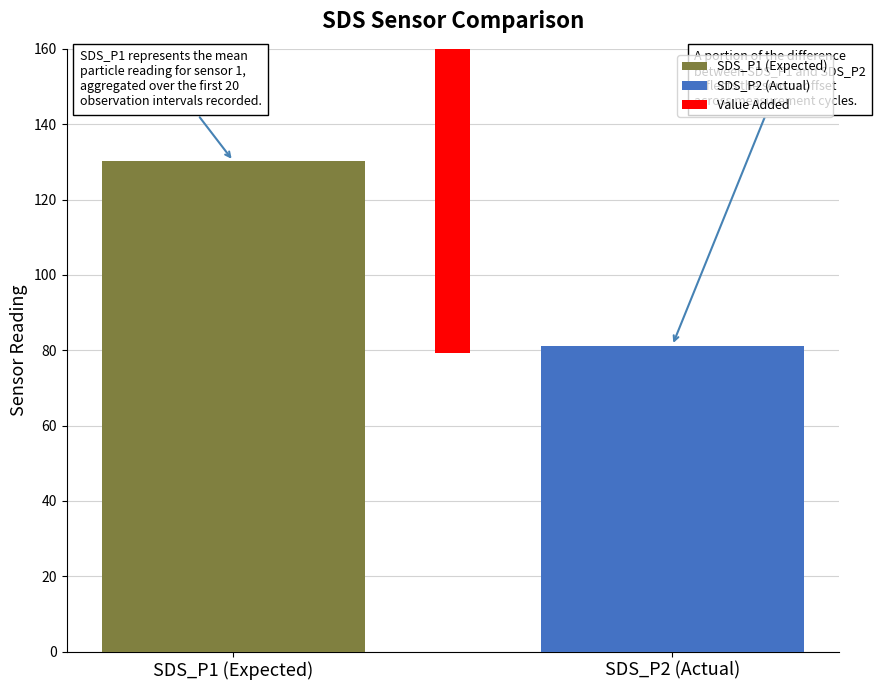

Does the chart contain any negative values?

No